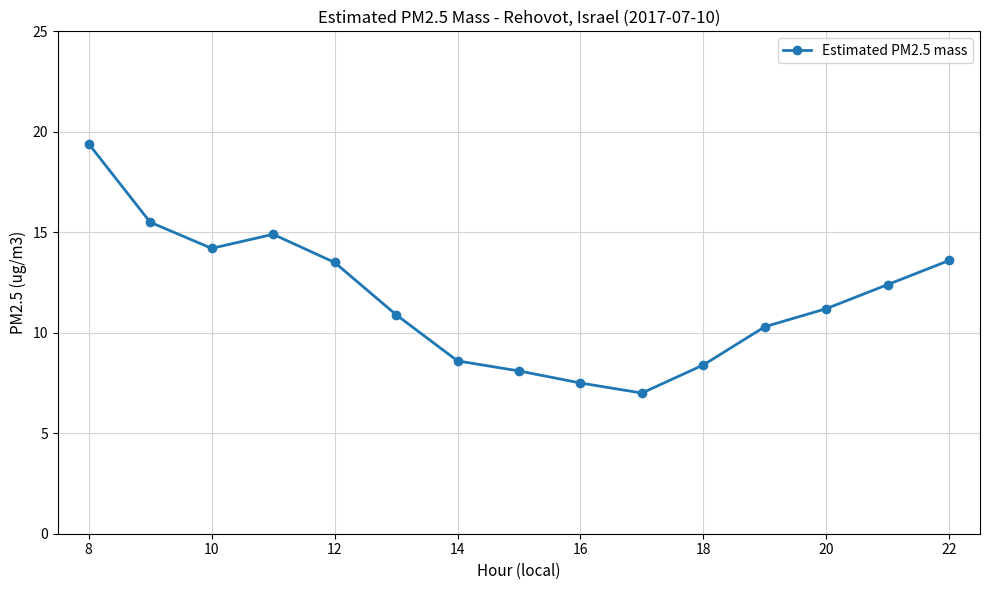

How many categories are shown in the chart?

15